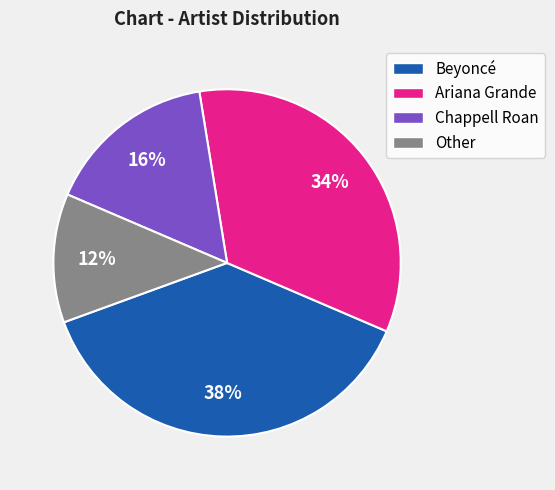

What percentage is the Ariana Grande slice, to the nearest percent?

34%